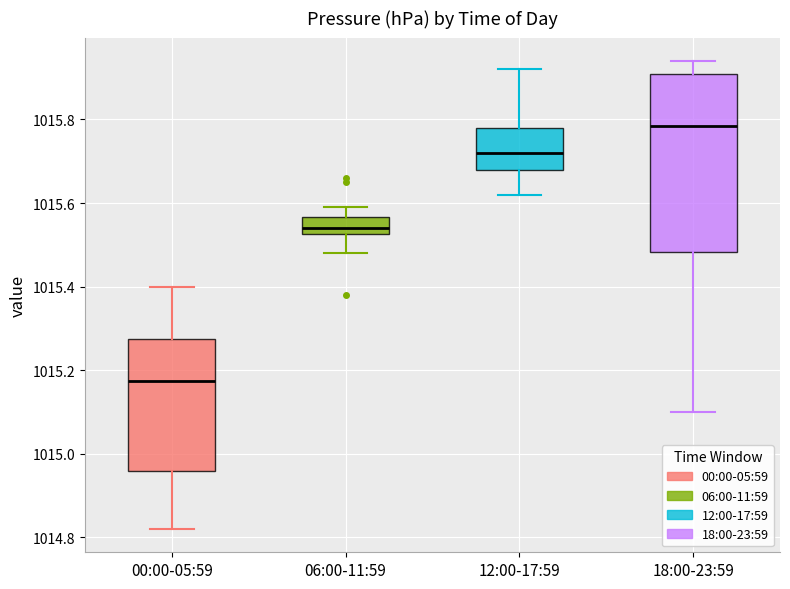

Reading left to right, read every box against the y-axis: the position of its median line, the range the box covers, and the ends of its whiskers. The values are not printed on the chart, so give them approximately, as read against the axis.

00:00-05:59: median 1015.18, box 1014.96 to 1015.28, whiskers 1014.82 to 1015.40
06:00-11:59: median 1015.54, box 1015.52 to 1015.56, whiskers 1015.48 to 1015.60
12:00-17:59: median 1015.72, box 1015.68 to 1015.78, whiskers 1015.62 to 1015.92
18:00-23:59: median 1015.78, box 1015.48 to 1015.92, whiskers 1015.10 to 1015.94